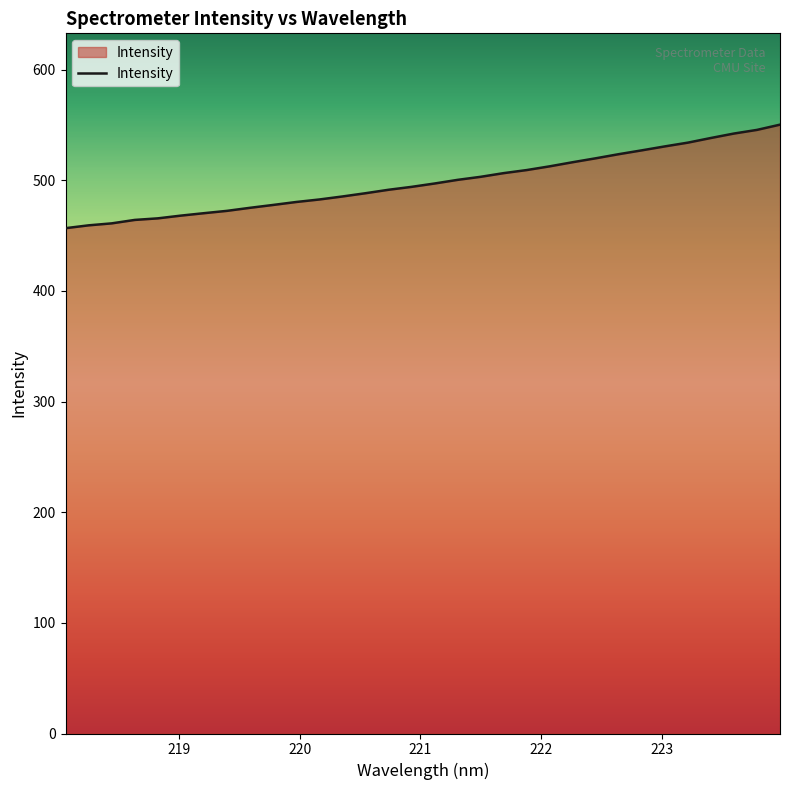

What is the minimum value shown in the chart?

456.8